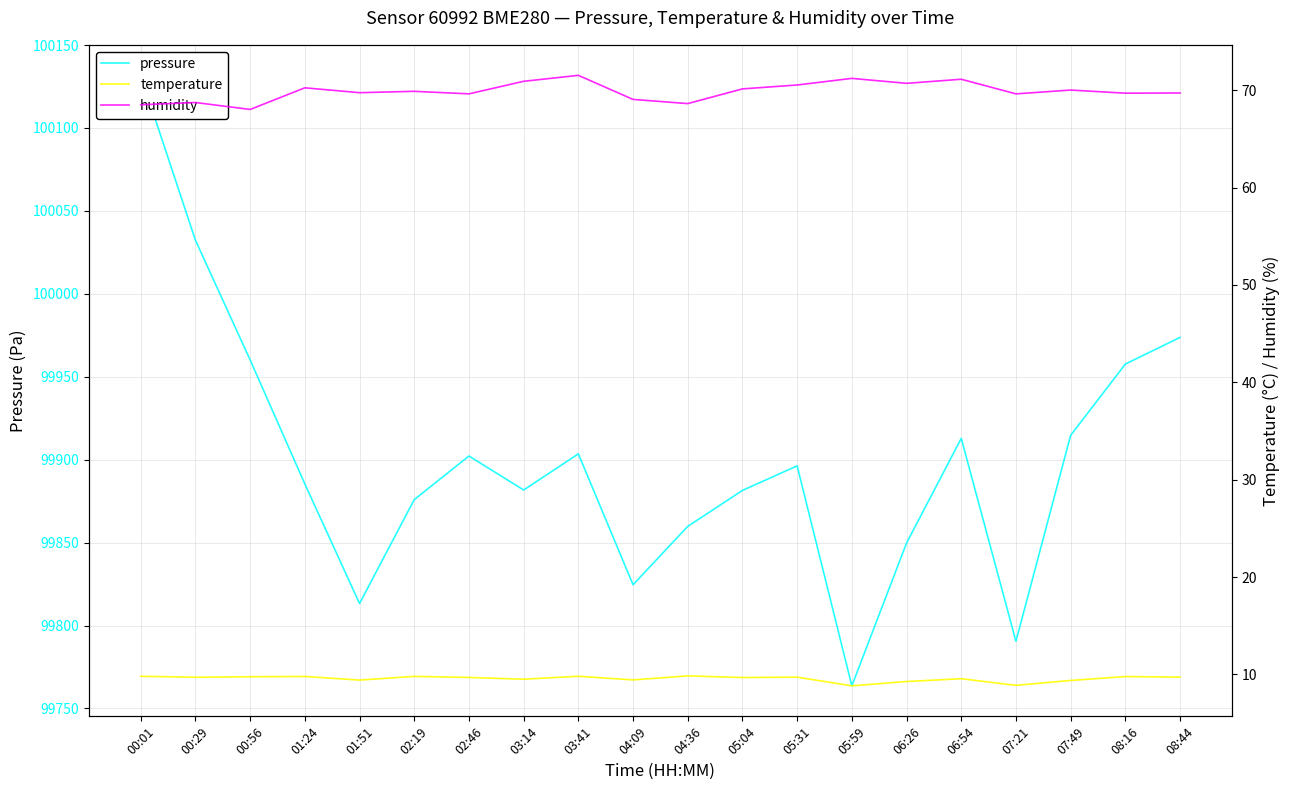

What is the lowest value of the temperature series?

8.8